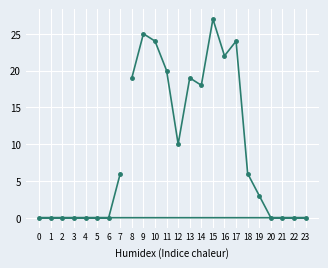

Reading left to right, list all the values displayed in this chart.

0=0	1=0	2=0	3=0	4=0	5=0	6=0	7=6	8=19	9=25	10=24	11=20	12=10	13=19	14=18	15=27	16=22	17=24	18=6	19=3	20=0	21=0	22=0	23=0